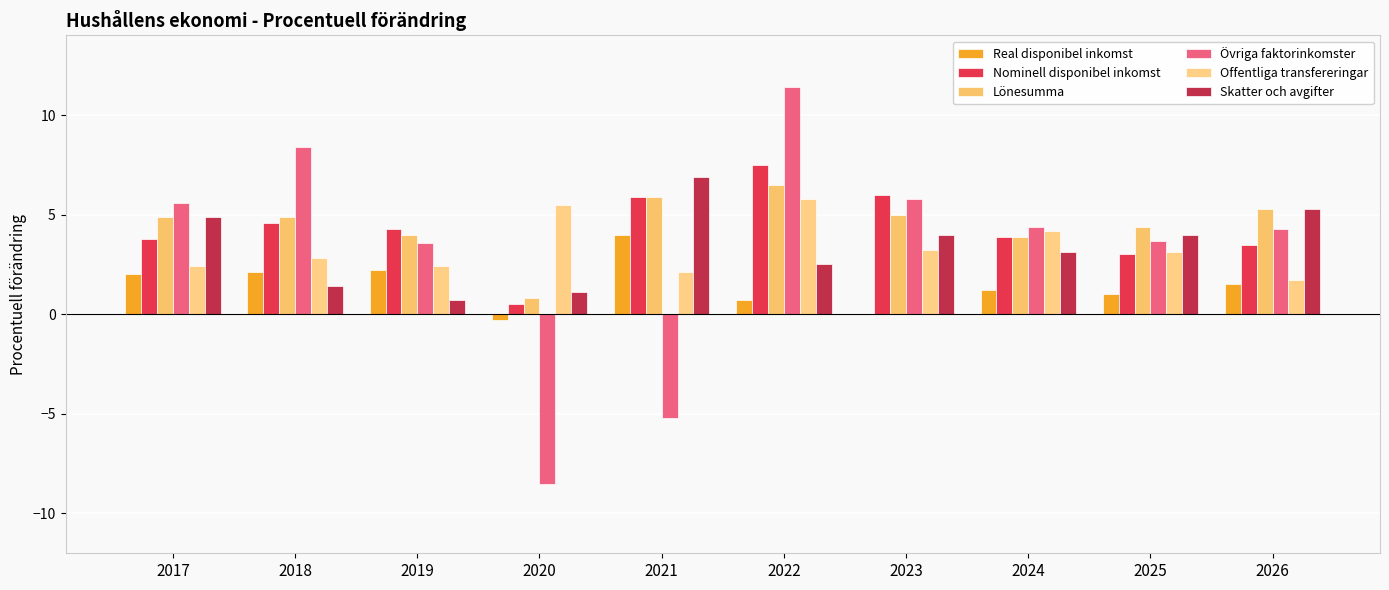

What is the sum of the Nominell disponibel inkomst values at 2017 and 2025?

6.8